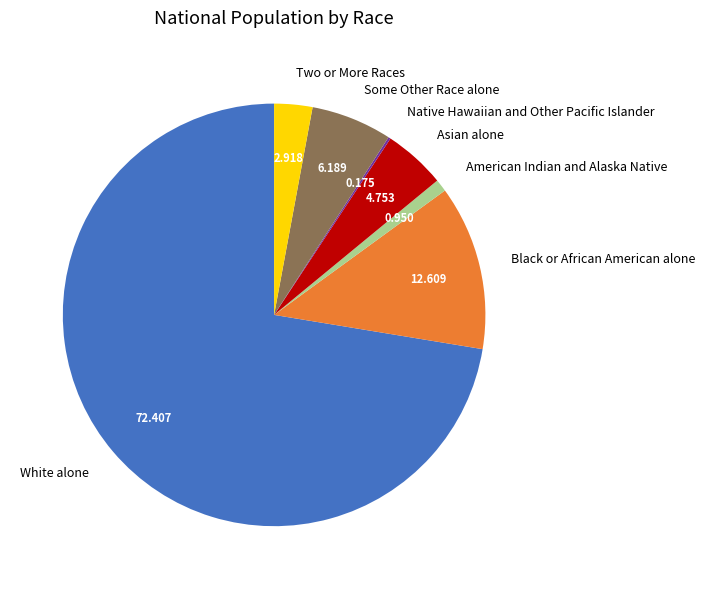

Which slice represents more than half of the pie?

White alone